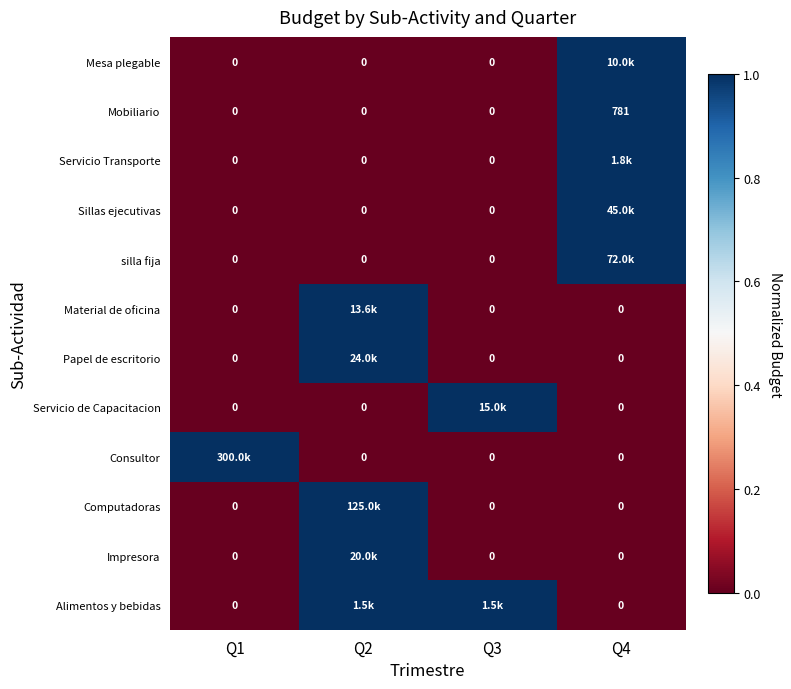

At Q3, list the series in order from largest to smallest.

Servicio de Capacitacion, Alimentos y bebidas, Mesa plegable, Mobiliario, Servicio Transporte, Sillas ejecutivas, silla fija, Material de oficina, Papel de escritorio, Consultor, Computadoras, Impresora